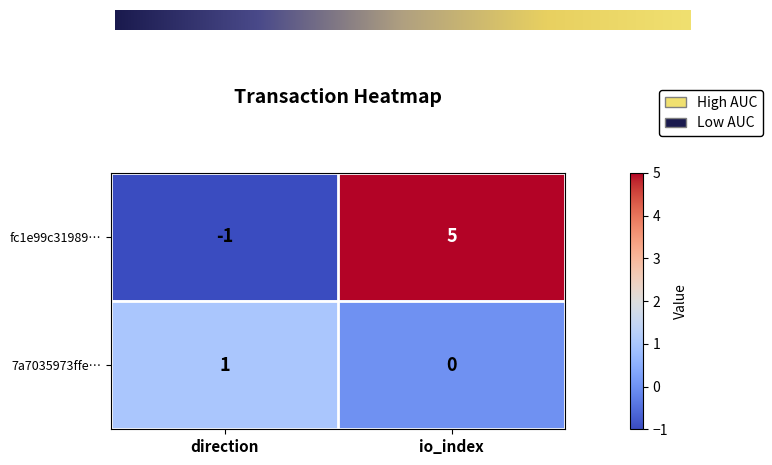

True or false: 7a7035973ffe… has a value of -1 at io_index.

False